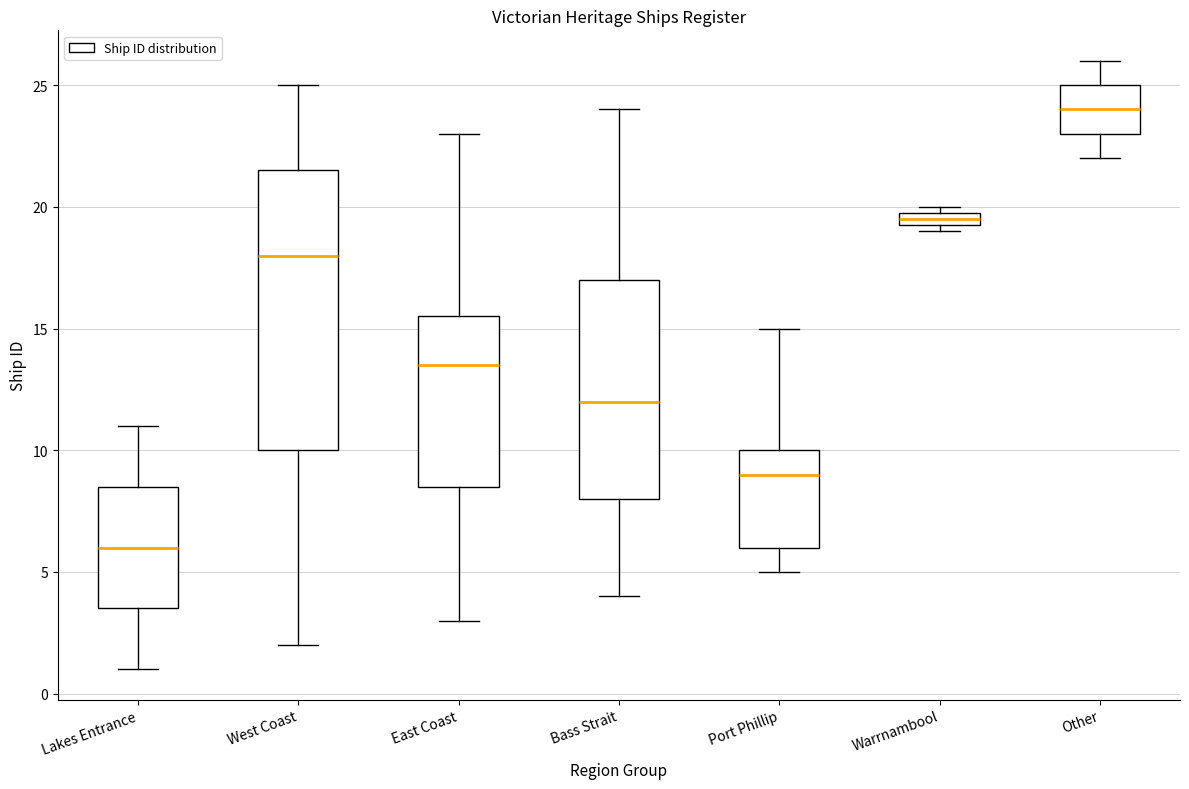

Comparing the boxes themselves (not the whiskers), which one is the tallest?

West Coast